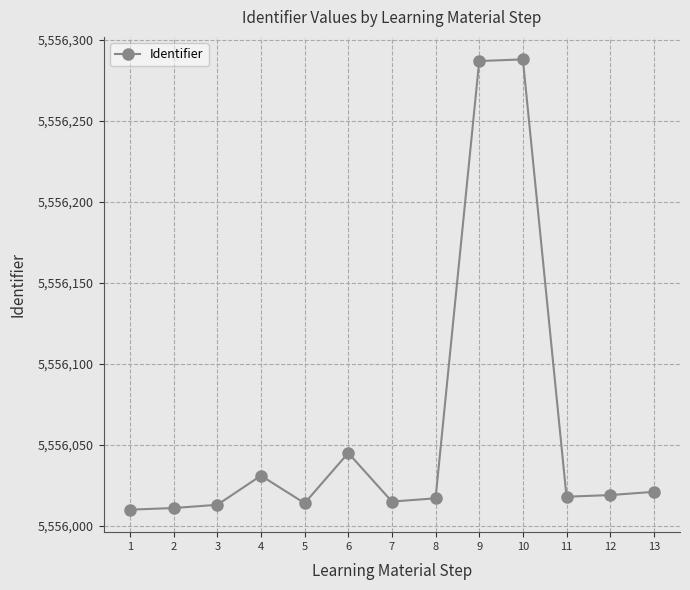

True or false: there are more than 0 points higher than both neighbors.

True